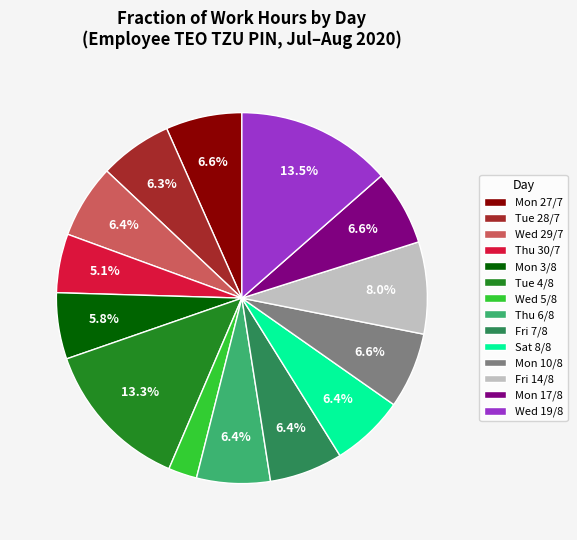

Between Thu 6/8 and Fri 14/8, which is larger?

Fri 14/8